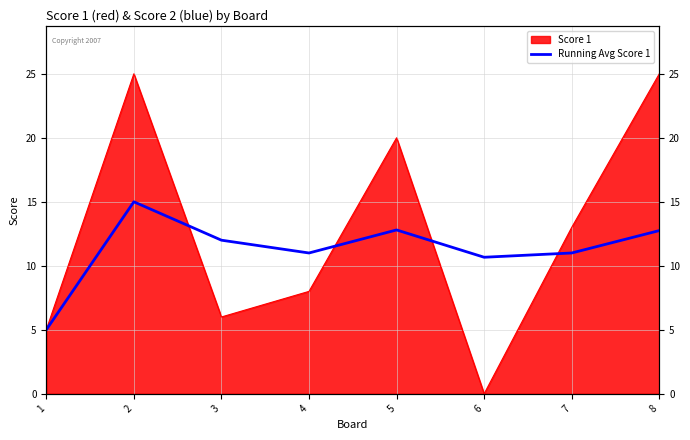

What is the difference between the maximum and second lowest values?

4.3